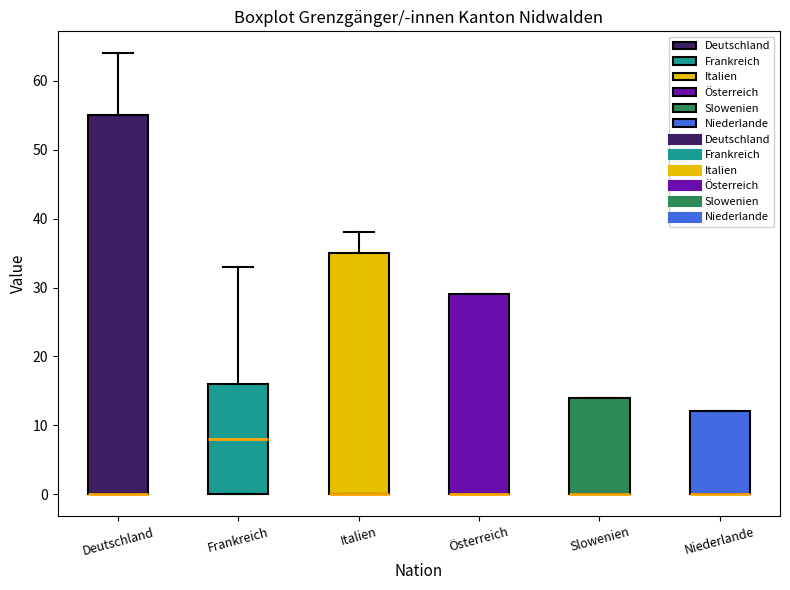

Comparing the boxes themselves (not the whiskers), which one is the tallest?

Deutschland